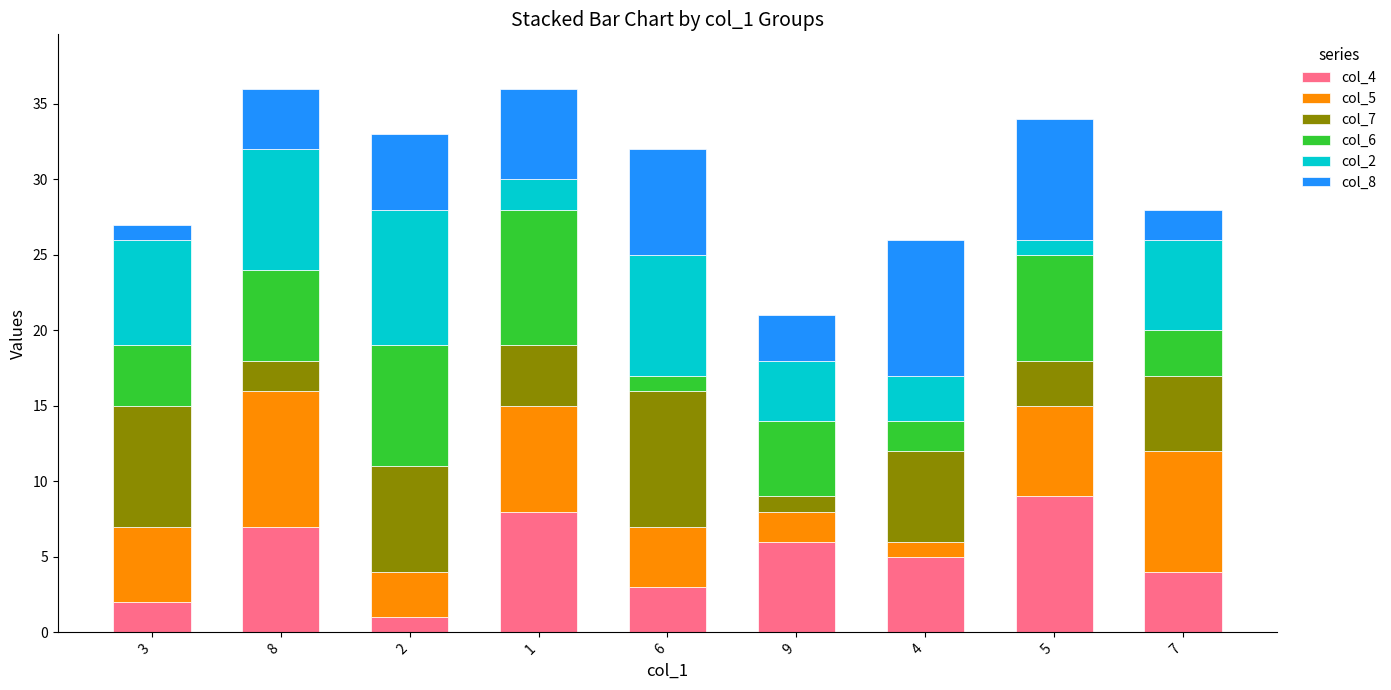

The value of col_4 at 1 is 8. True or false?

True